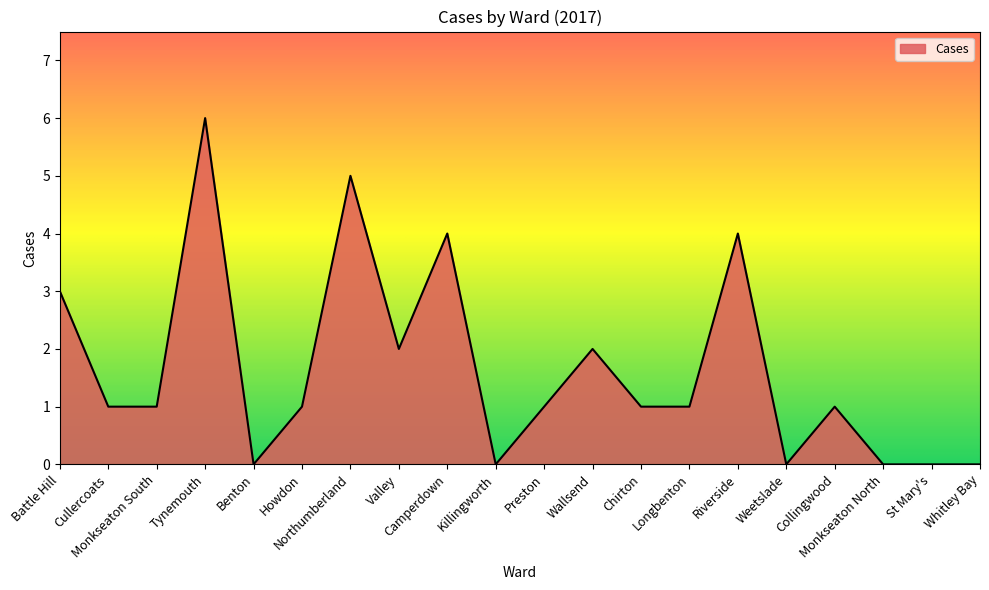

What is the maximum value shown in the chart?

6